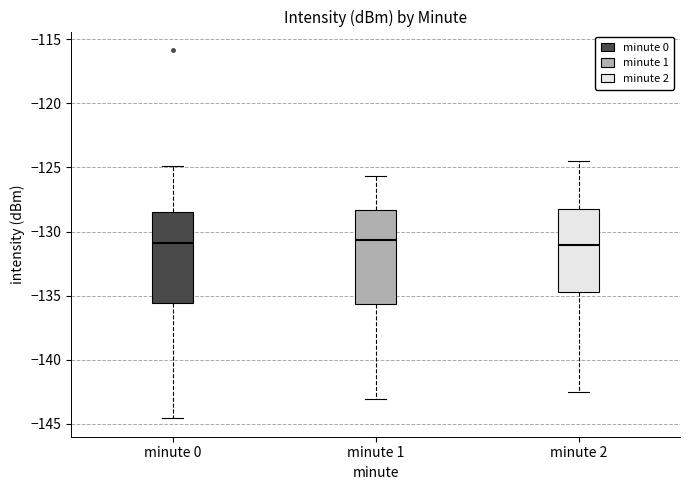

Where does the lower whisker of the box for minute 1 end on the y-axis? The values are not printed on the chart, so give them approximately, as read against the axis.

-143.0